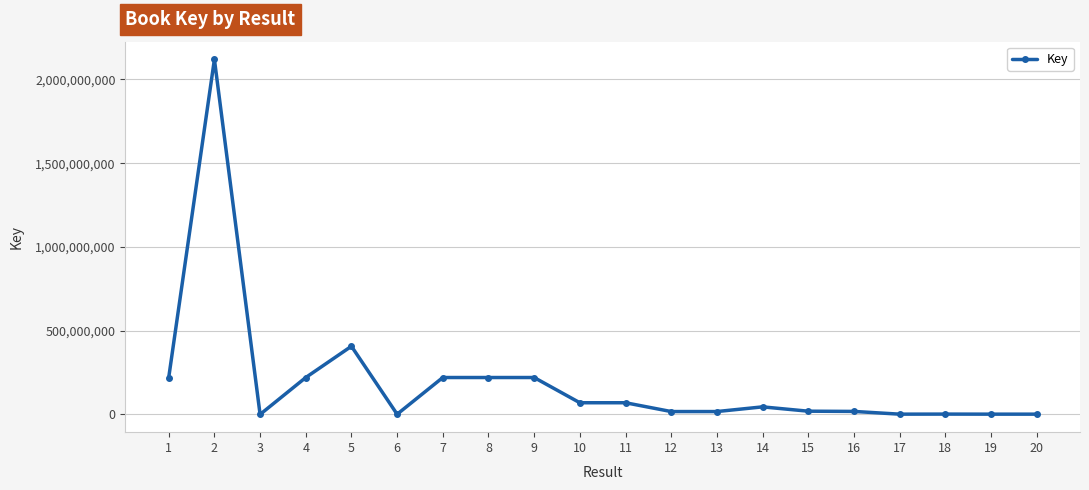

Is it true that the value at 4 is 369719102?

False